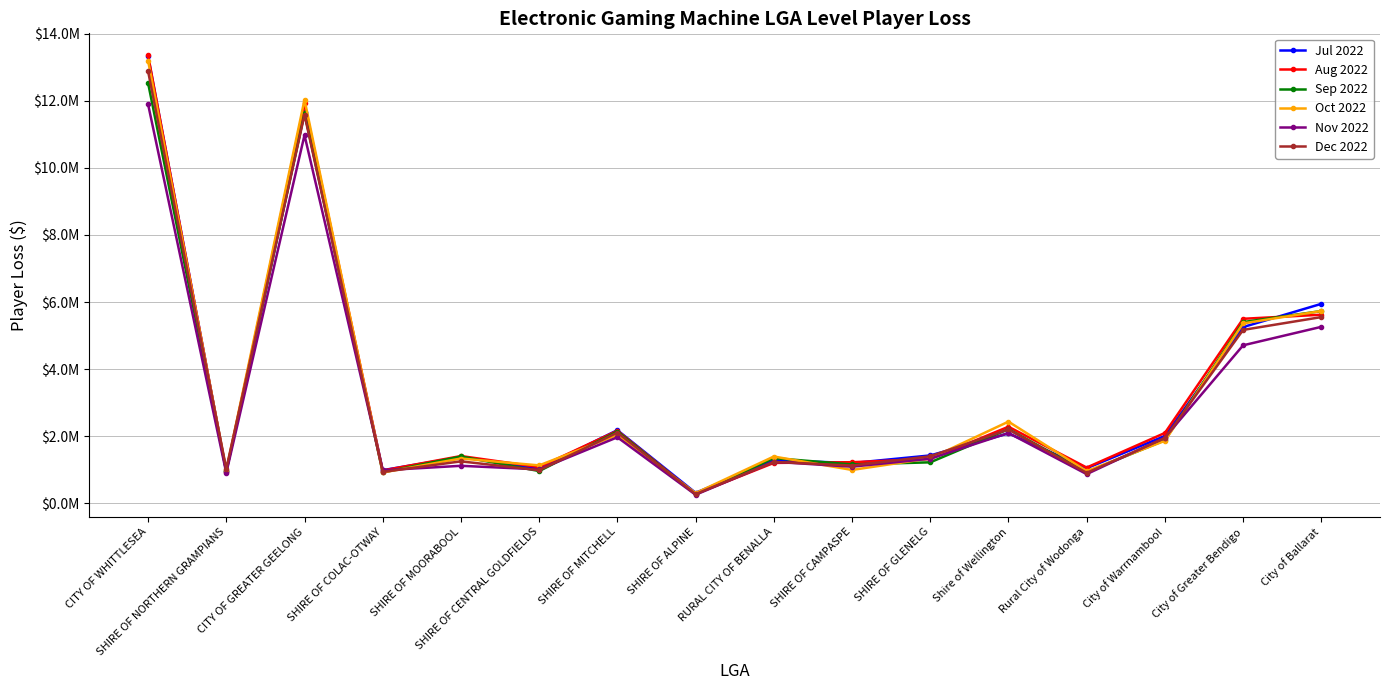

At which label does Sep 2022 reach its peak?

CITY OF WHITTLESEA